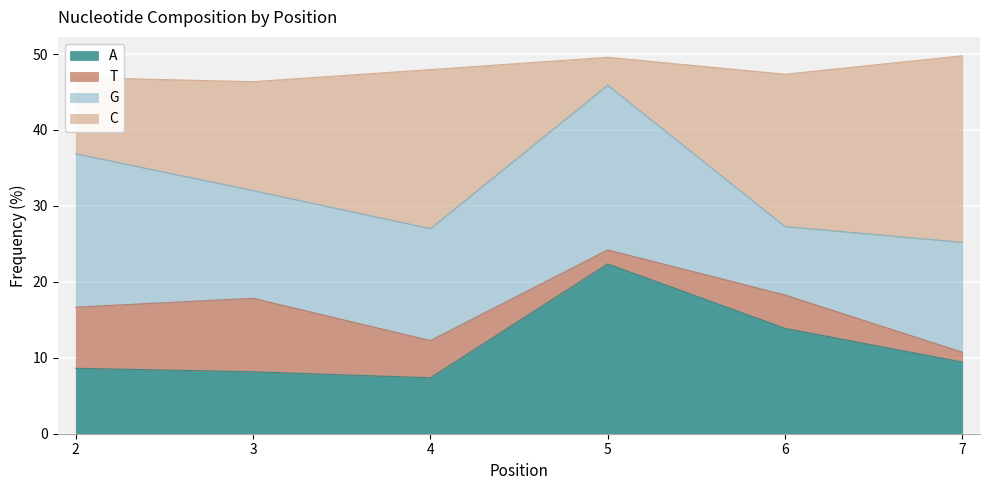

Which series has the widest spread of values?

C